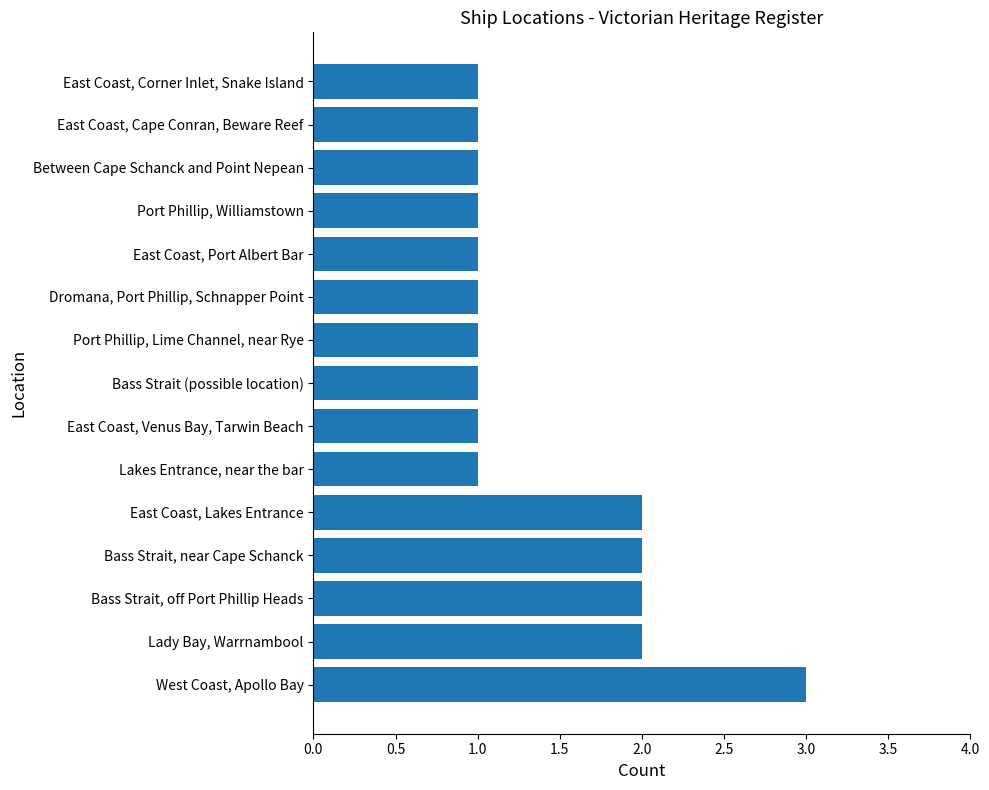

How many bars are there in total?

15